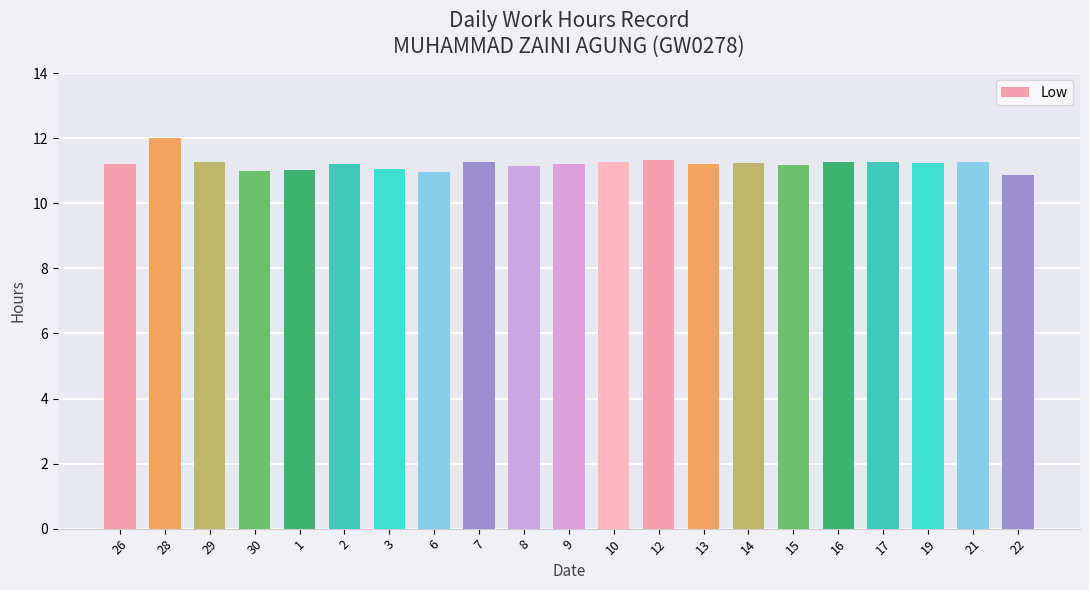

What is the label of the 15th bar from the left?

14